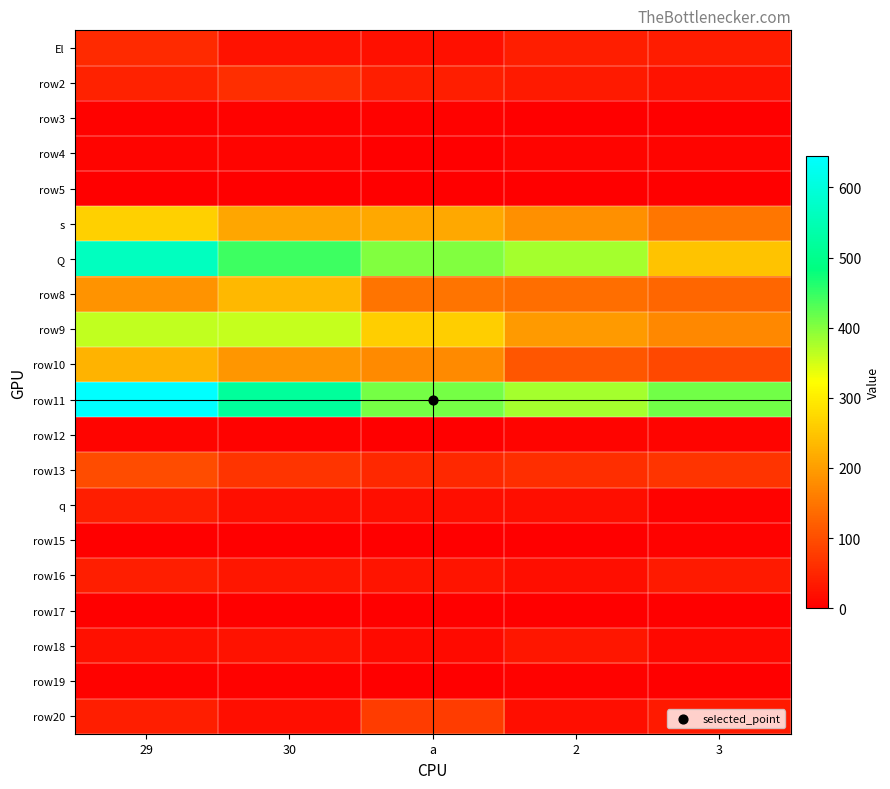

Reading left to right, list all the values displayed in this chart.

El: 29=54	30=25	a=22	2=38	3=37
row2: 29=43	30=58	a=40	2=34	3=23
row3: 29=5	30=3	a=4	2=2	3=1
row4: 29=6	30=6	a=2	2=7	3=7
row5: 29=2	30=2	a=0	2=0	3=0
s: 29=264	30=211	a=212	2=182	3=150
Q: 29=564	30=444	a=403	2=380	3=247
row8: 29=187	30=232	a=147	2=141	3=130
row9: 29=362	30=360	a=262	2=195	3=173
row10: 29=229	30=190	a=176	2=109	3=93
row11: 29=645	30=518	a=410	2=379	3=413
row12: 29=7	30=5	a=2	2=6	3=6
row13: 29=98	30=67	a=52	2=60	3=67
q: 29=39	30=18	a=20	2=18	3=3
row15: 29=1	30=1	a=2	2=1	3=3
row16: 29=38	30=30	a=27	2=20	3=34
row17: 29=0	30=0	a=0	2=0	3=0
row18: 29=21	30=23	a=13	2=28	3=11
row19: 29=4	30=4	a=1	2=4	3=0
row20: 29=38	30=20	a=77	2=20	3=34